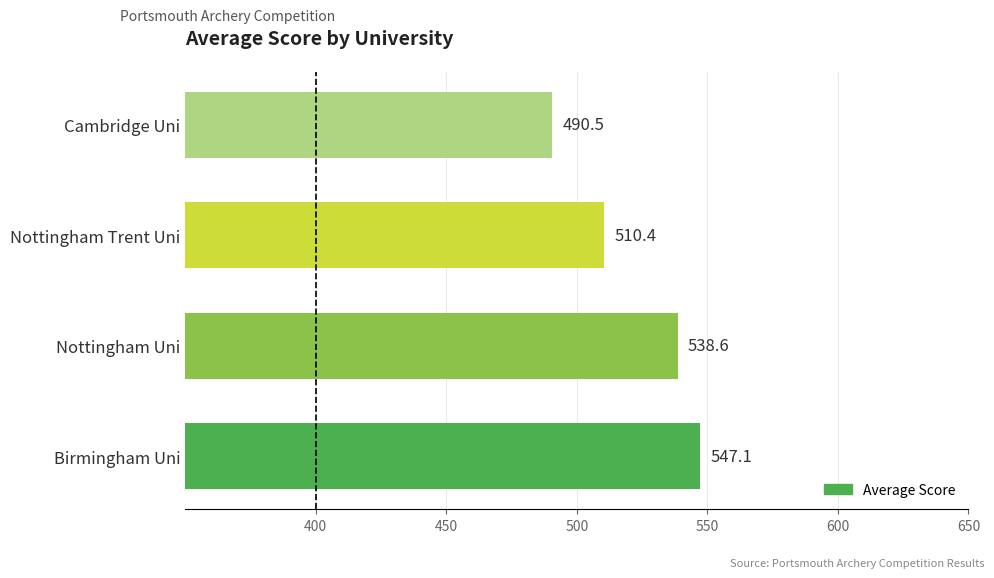

What is the sum of all values?

2086.6